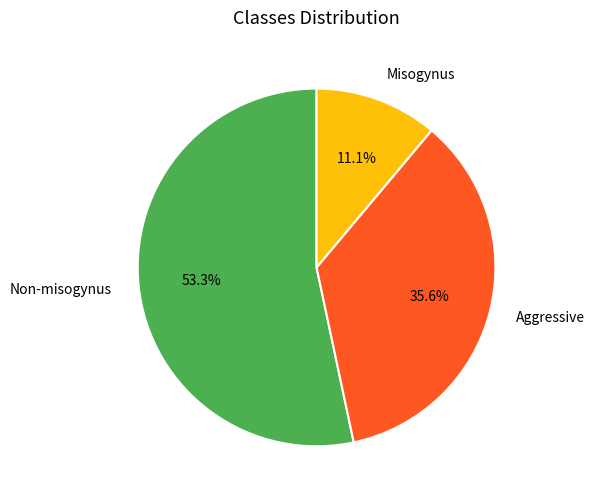

What is the smallest slice in the pie chart?

Misogynus